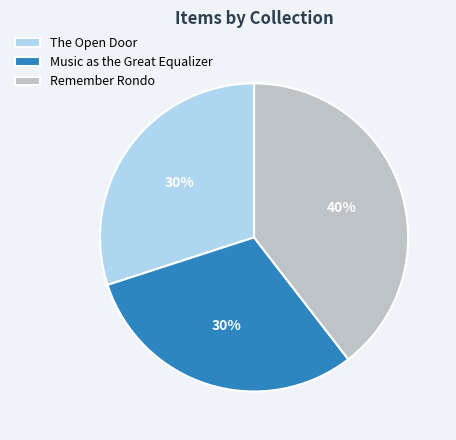

Count the number of slices in the pie.

3